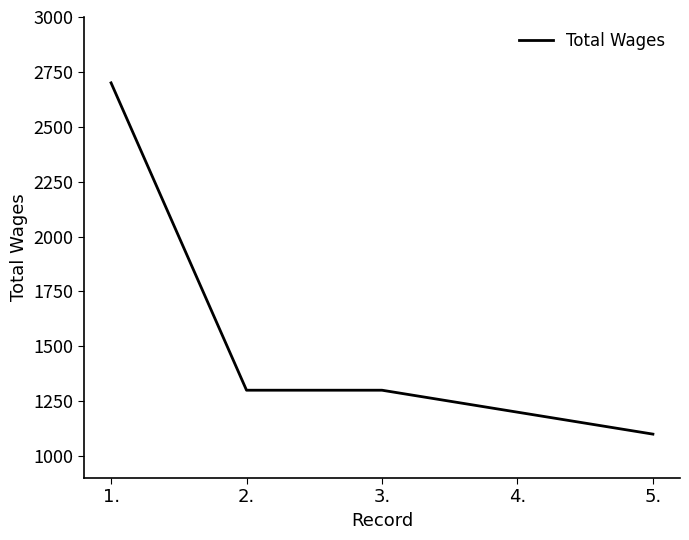

What is the minimum value shown in the chart?

1100